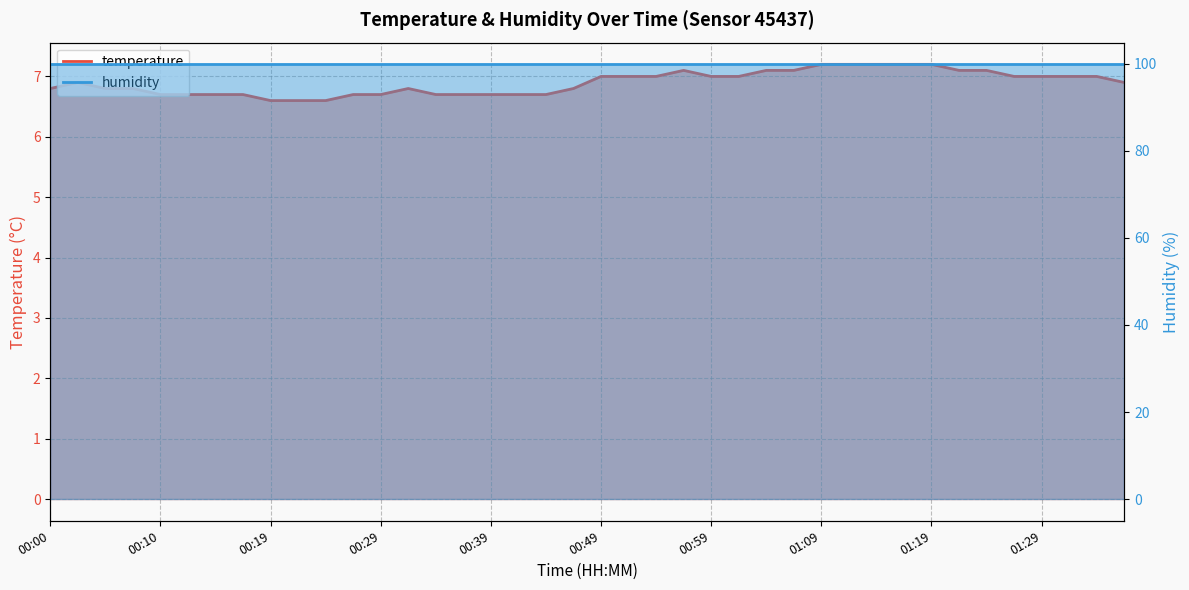

What is the label of the 40th point from the left?

01:36